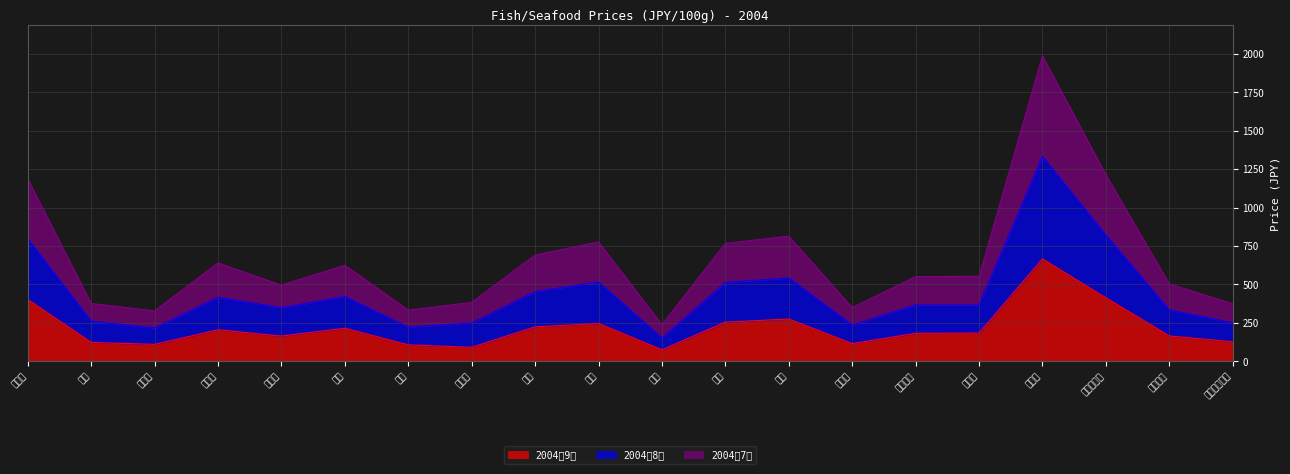

Where is the first local minimum for 2004年9月?

いわし